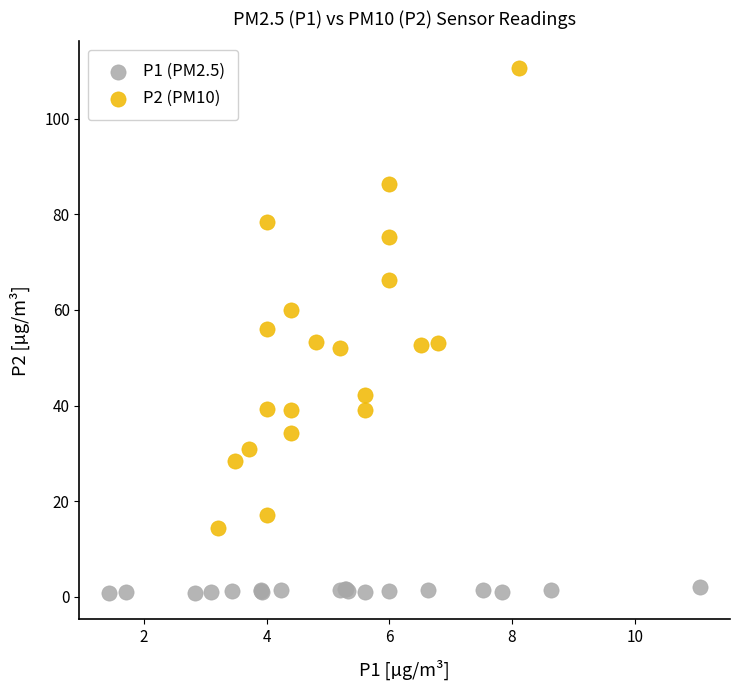

Which series has the largest Y range (max minus min)?

P2 (PM10)